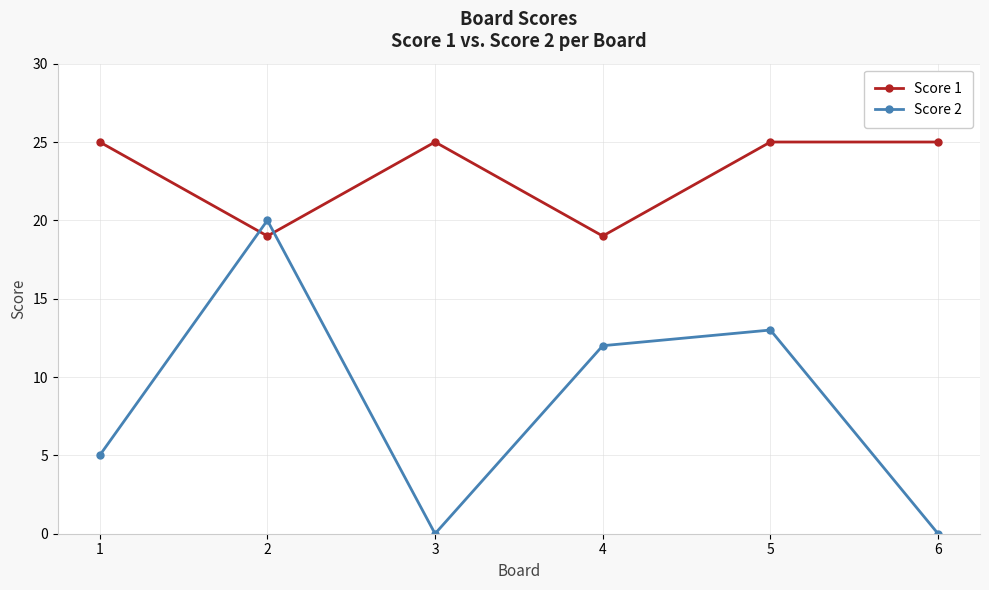

How many series are shown in this chart?

2